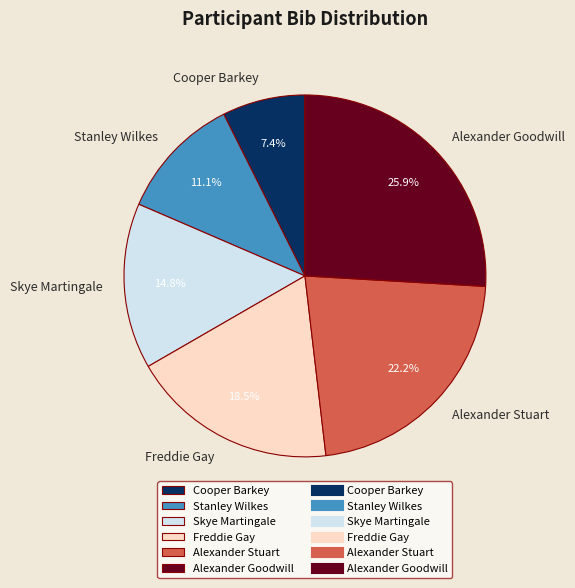

Does any single category account for the majority?

No